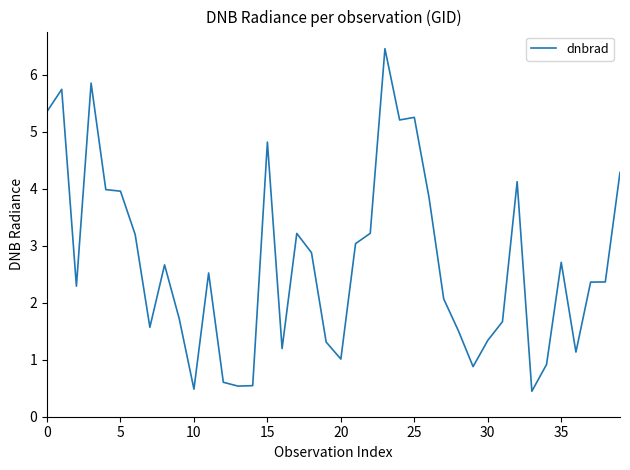

What is the difference between the maximum and minimum values?

6.0